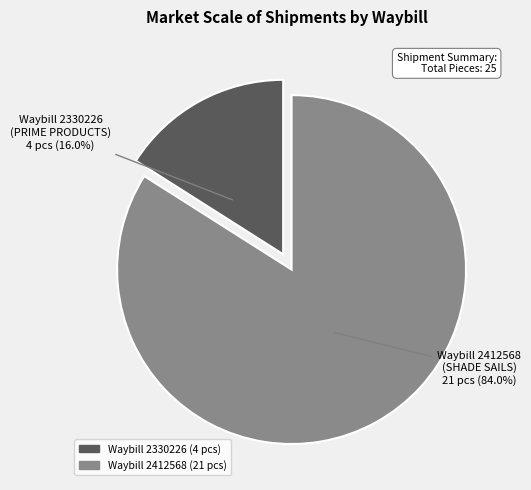

How many segments does this pie chart have?

2